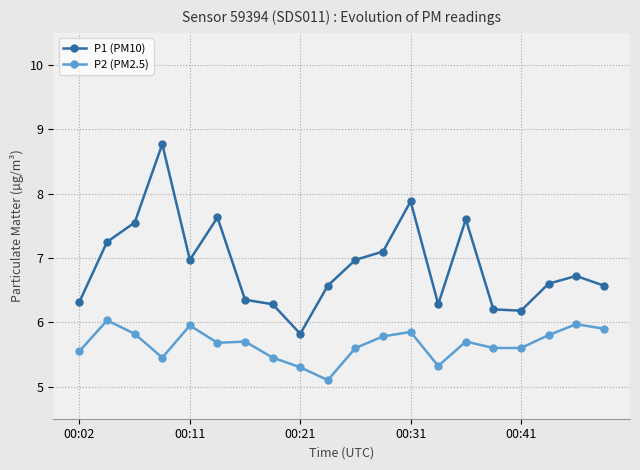

What is the value of the P1 (PM10) point at the 19th from the left?

6.7